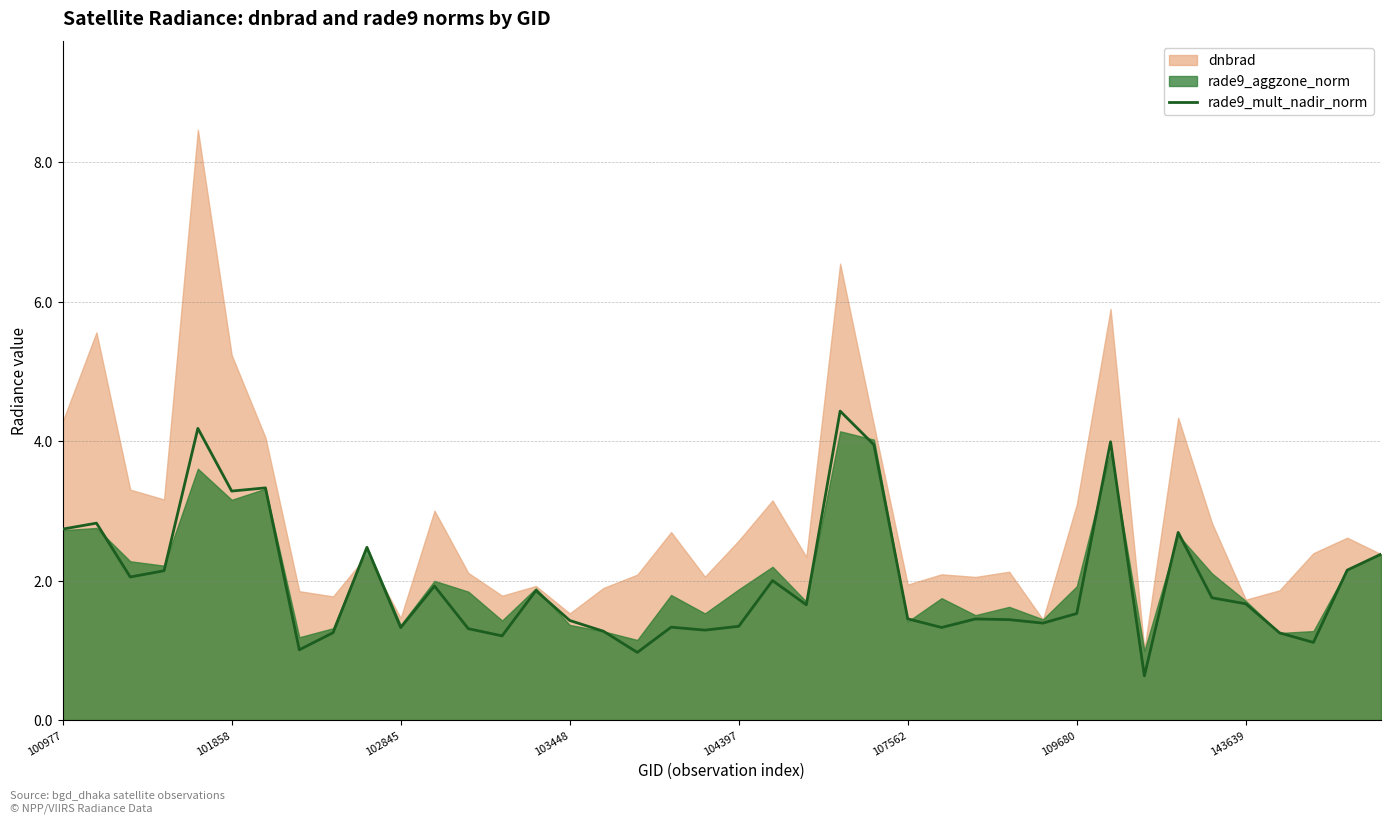

The chart shows a value of 0.8 at 13. True or false?

False